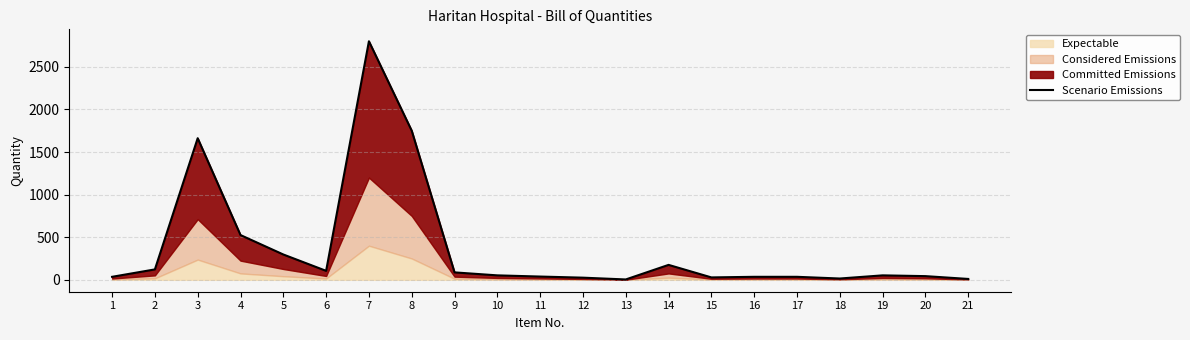

How many points are higher than both their immediate neighbors (excluding endpoints)?

4